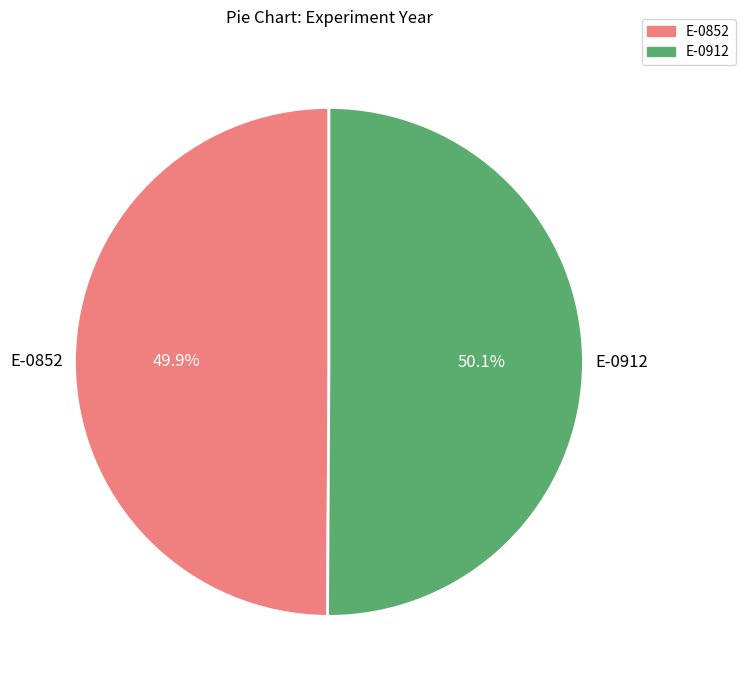

Approximately how many times larger is the value at E-0852 compared to E-0912?

1.0